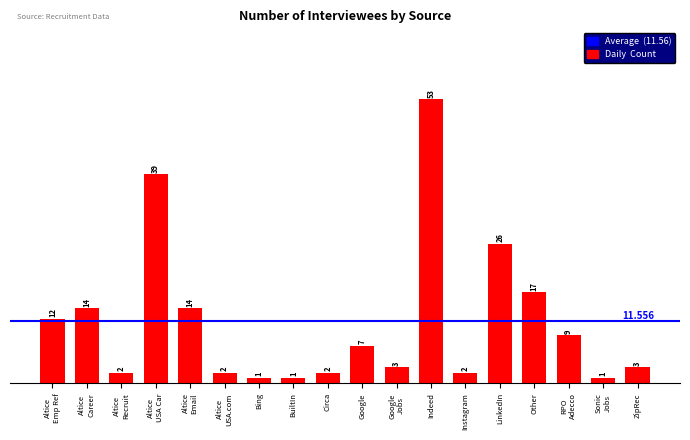

Does the chart contain any negative values?

No